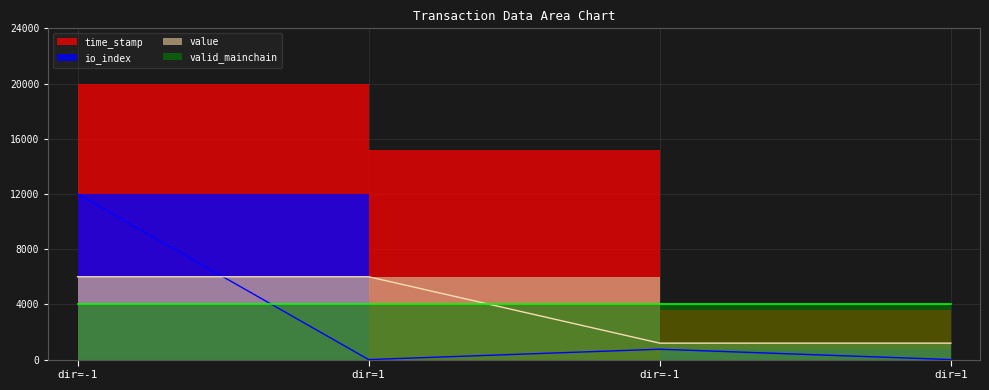

Between dir=-1 and dir=1, which series saw the biggest shift?

io_index